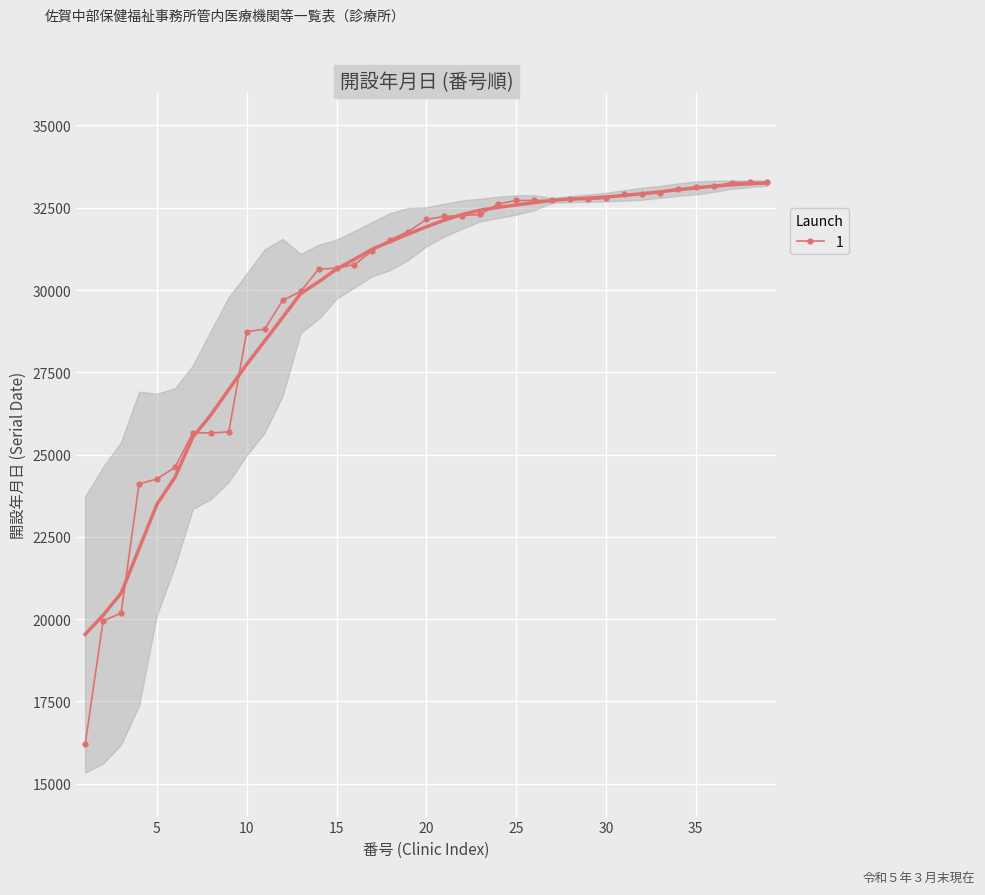

What is the maximum value shown in the chart?

33270